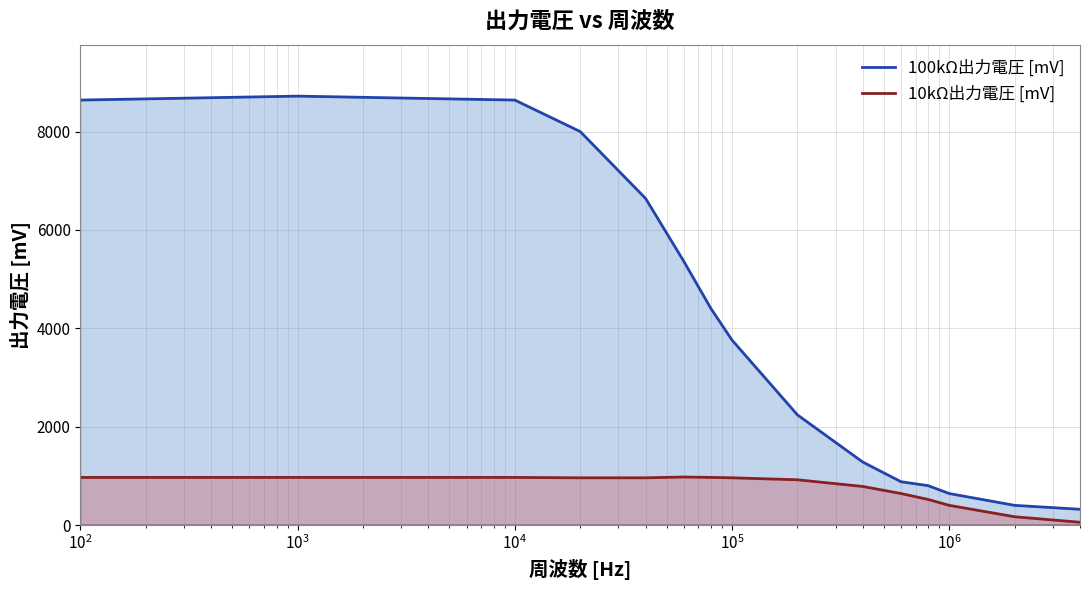

What is the sum of all 10kΩ出力電圧 [mV] values?

11216